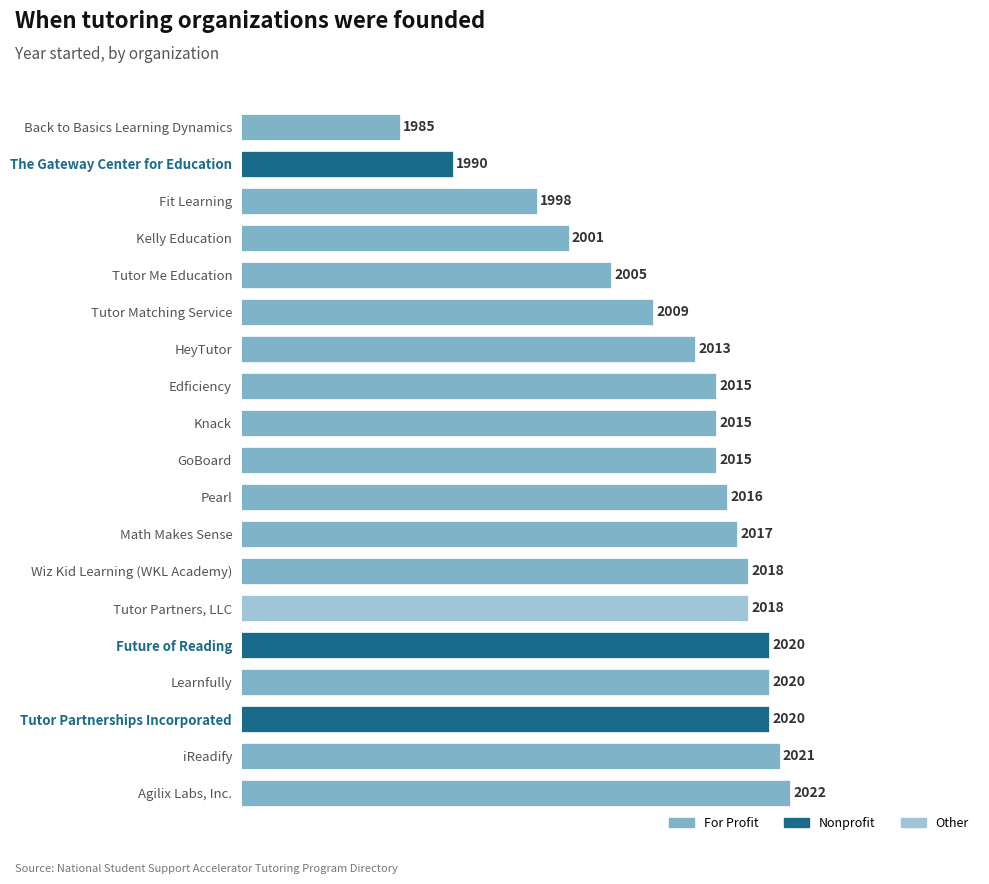

Between Agilix Labs, Inc. and Kelly Education, which is larger?

Agilix Labs, Inc.